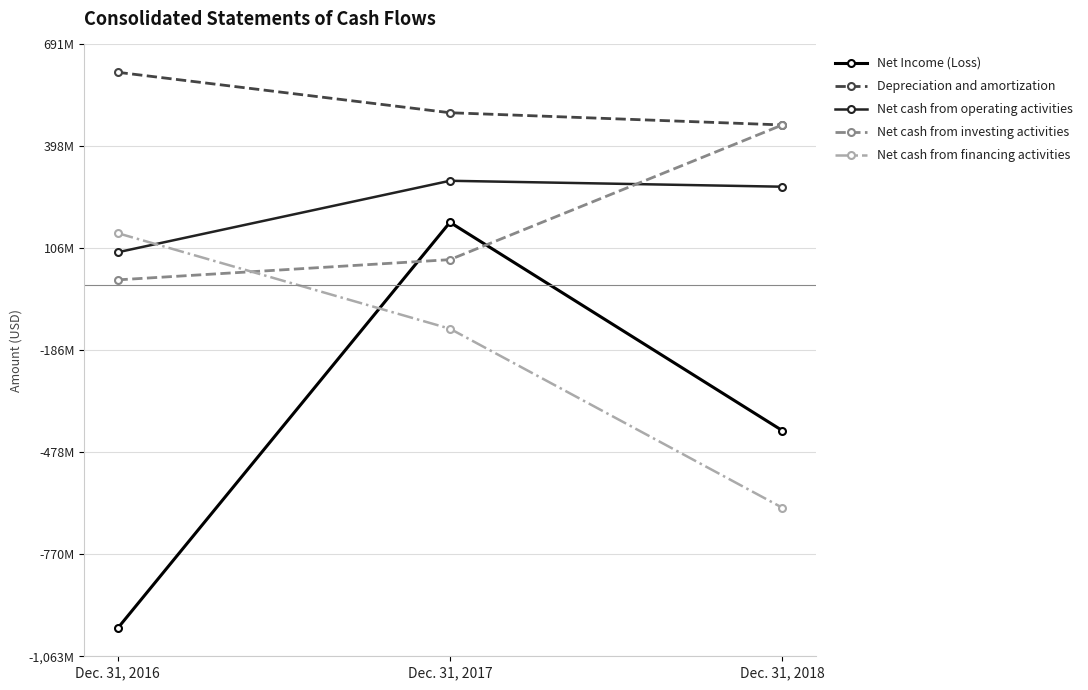

What is the greatest value displayed?

611000000